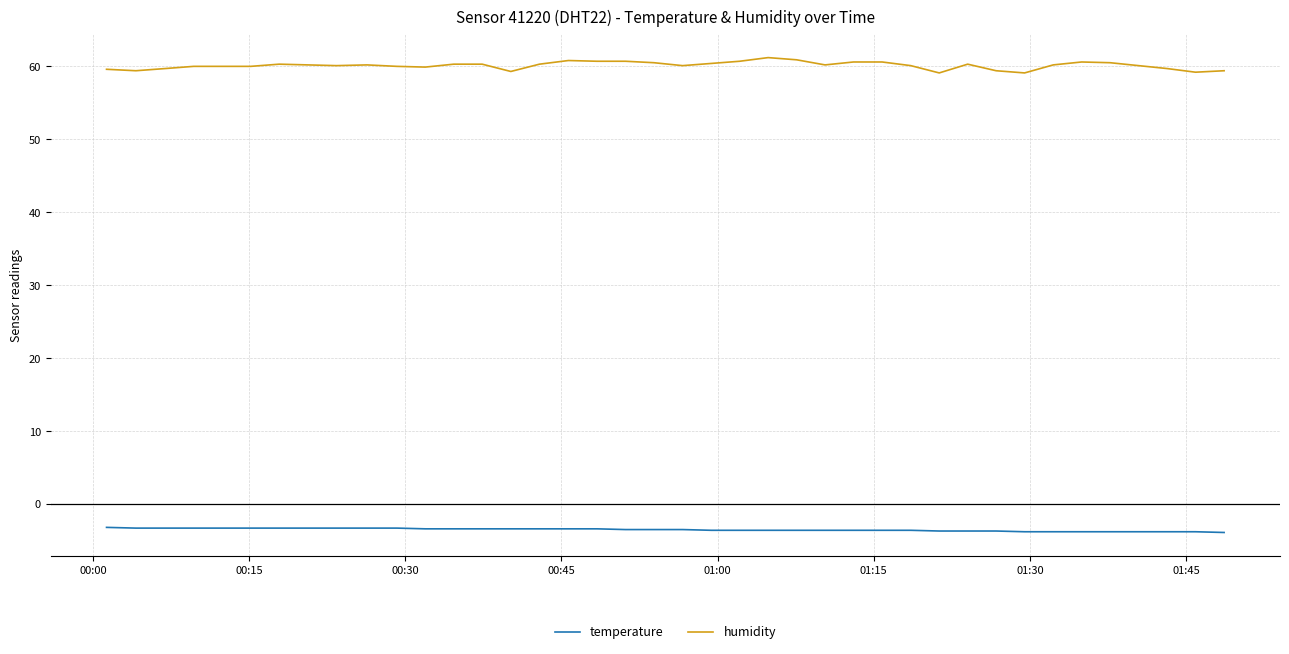

Rank the series by their maximum value, from lowest to highest.

temperature, humidity